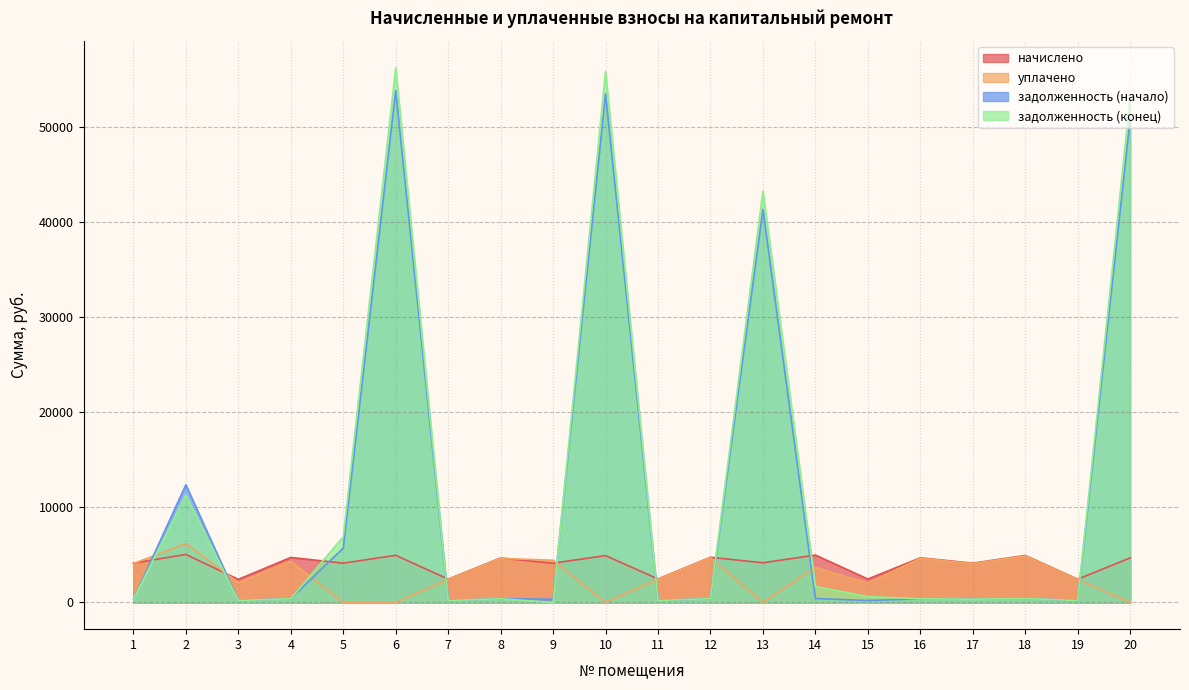

Where is уплачено nearest to the value 3100?

14